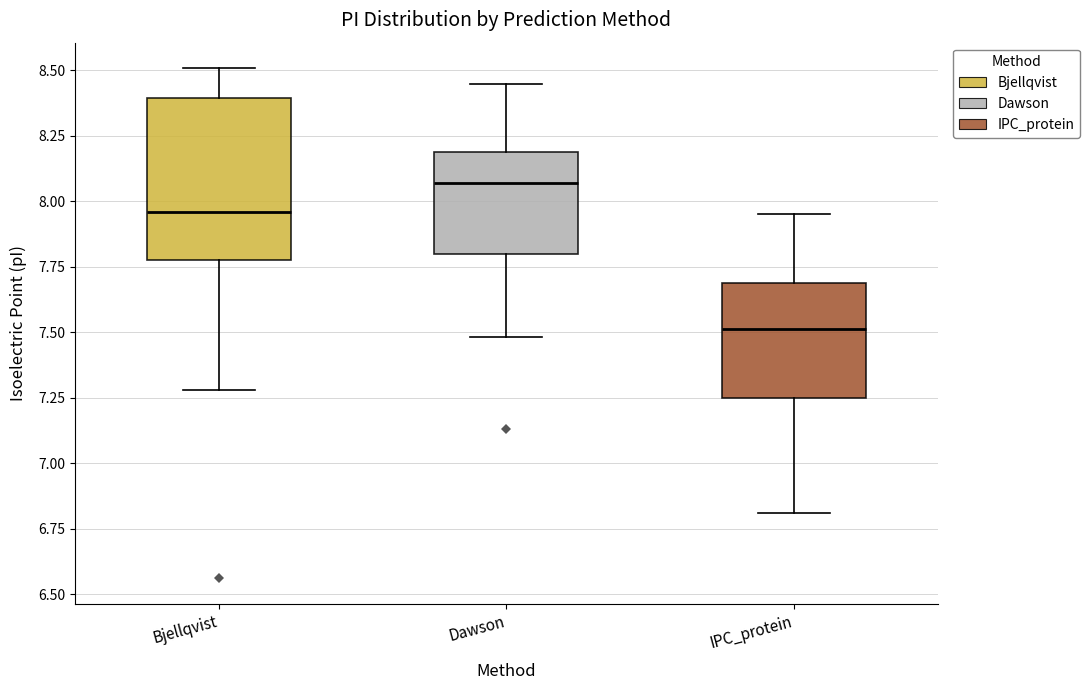

Reading left to right, transcribe this box plot: for each box, give where its median line is, the range the box spans, and where its two whiskers end, as read against the y-axis. The values are not printed on the chart, so give them approximately, as read against the axis.

Bjellqvist: median 7.95, box 7.80 to 8.40, whiskers 7.30 to 8.50
Dawson: median 8.05, box 7.80 to 8.20, whiskers 7.50 to 8.45
IPC_protein: median 7.50, box 7.25 to 7.70, whiskers 6.80 to 7.95